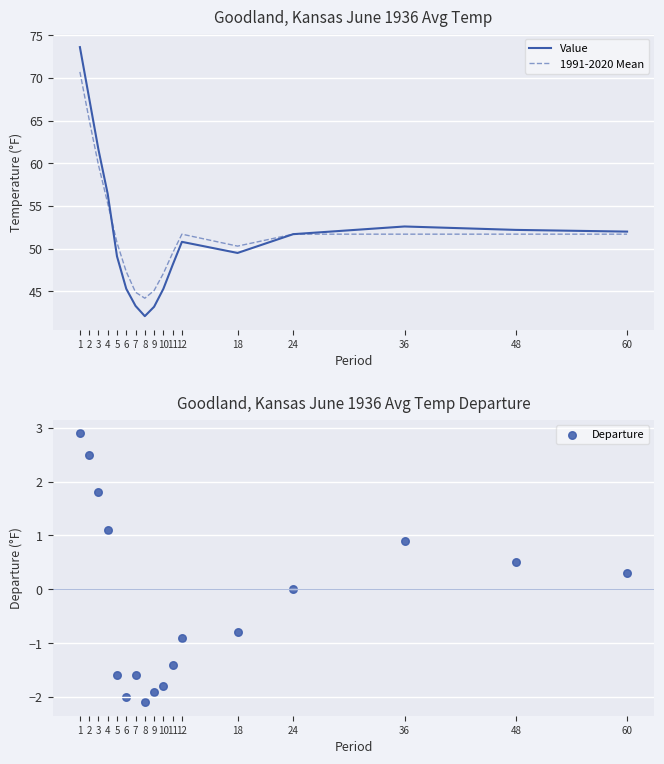

Which series has the largest total across all categories?

1991-2020 Mean